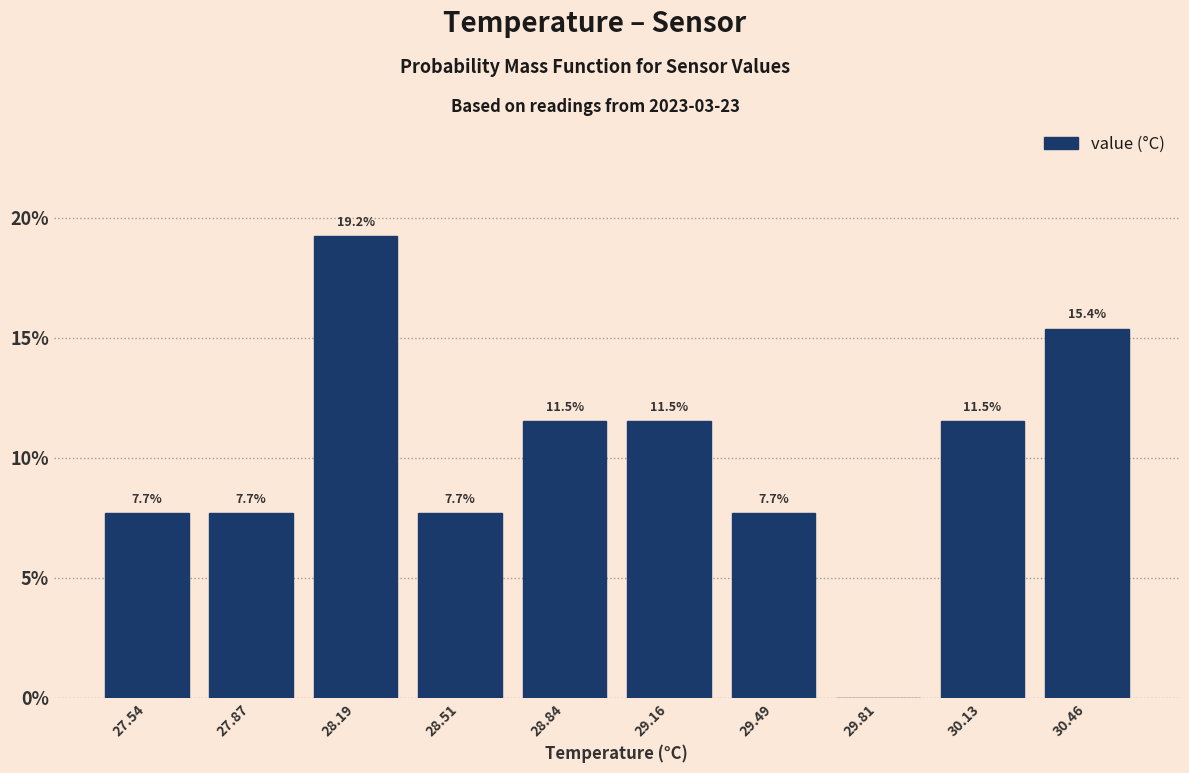

Which range on the x-axis has the tallest bar?

28.05 to 28.35